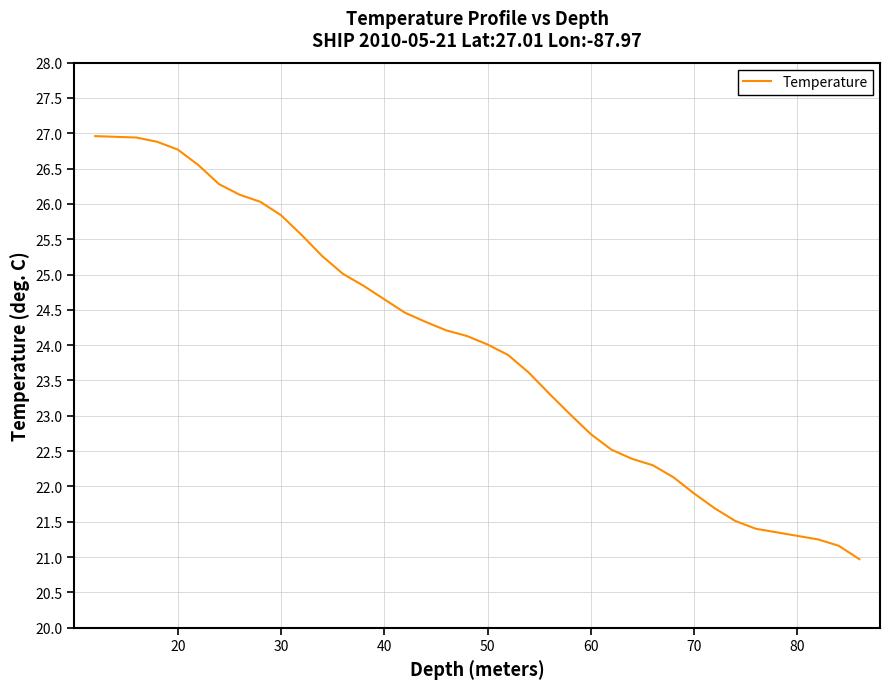

What is the maximum value shown in the chart?

27.0